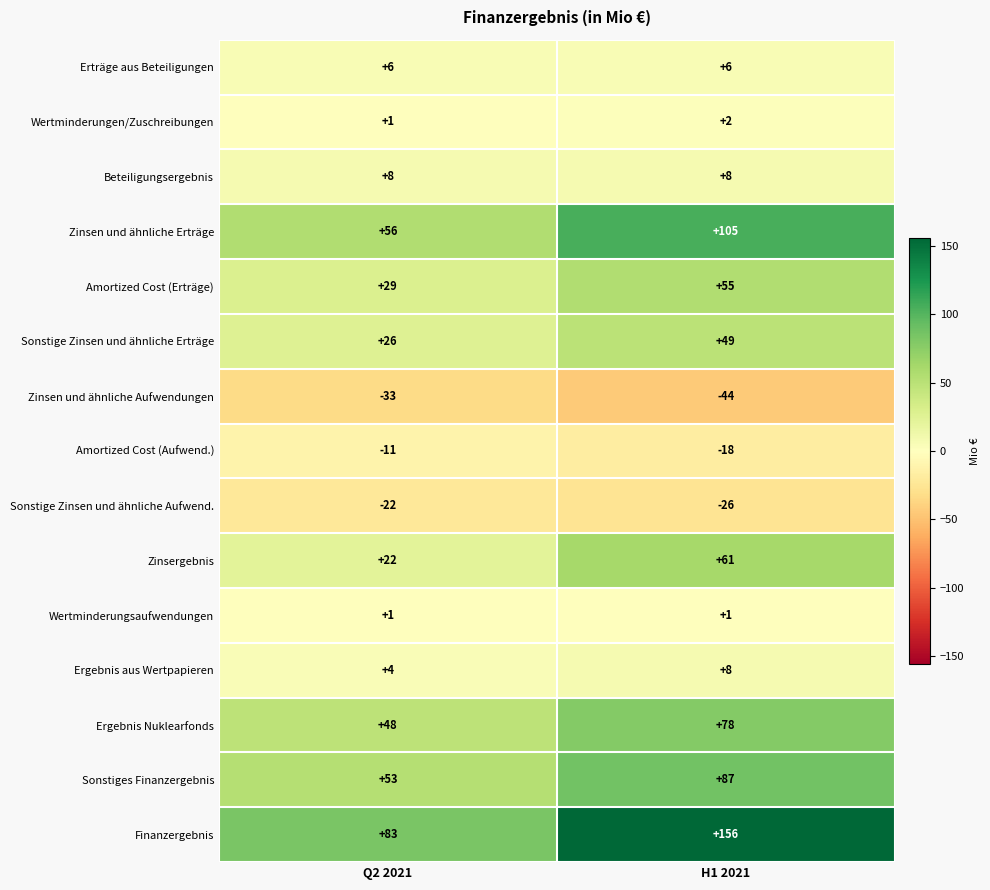

Which series has the widest spread of values?

Finanzergebnis